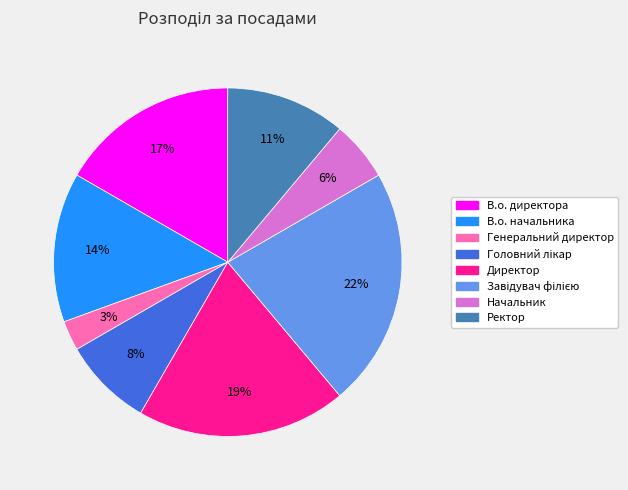

Between Генеральний директор and В.о. начальника, which is larger?

В.о. начальника